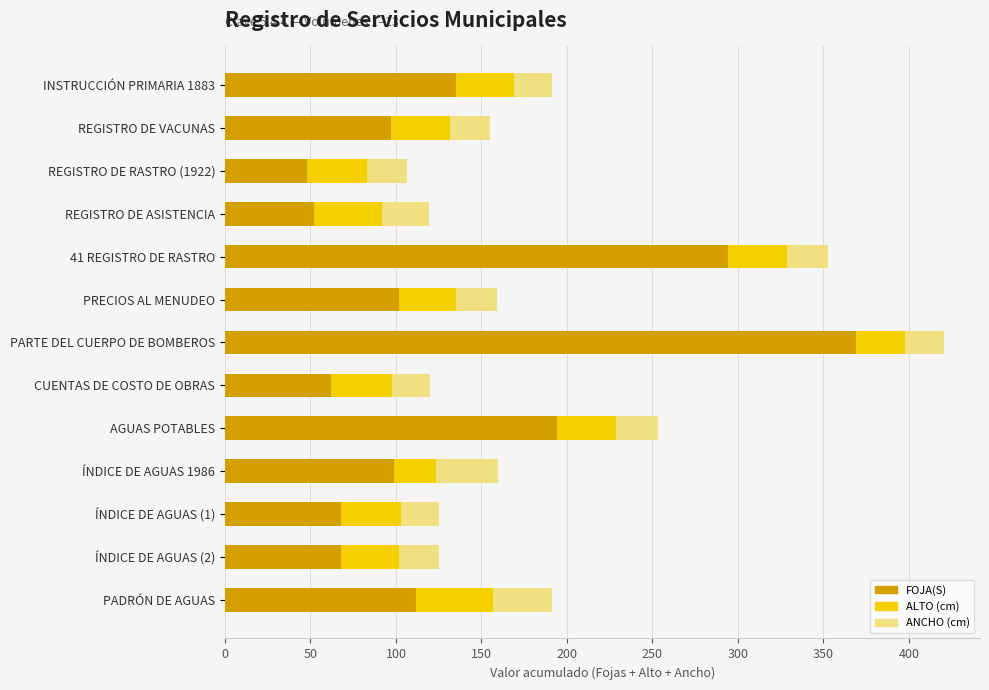

At which category is the sum across all series the highest?

PARTE DEL CUERPO DE BOMBEROS